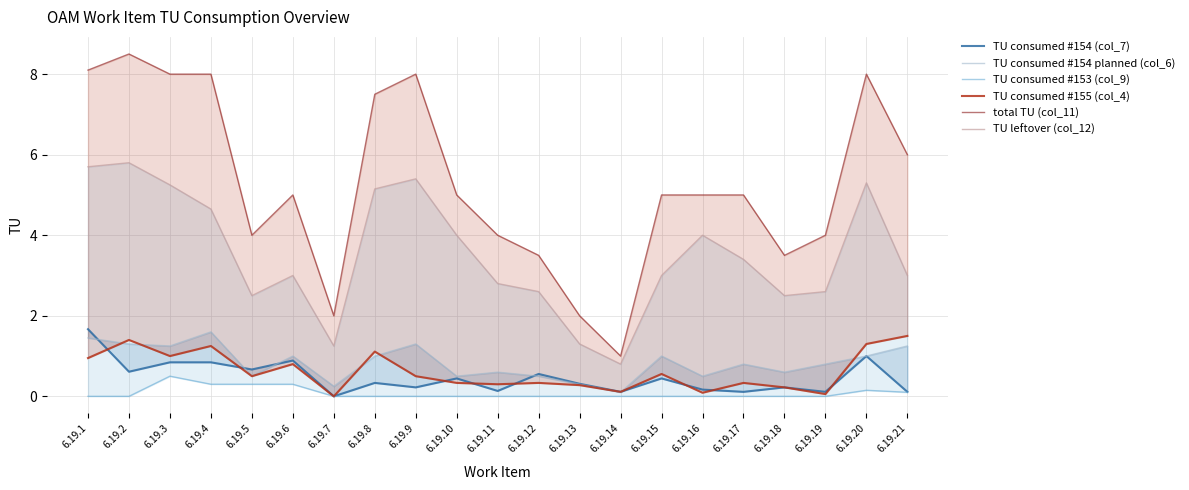

List the series in order of their peak value, lowest first.

TU consumed #153 (col_9), TU consumed #155 (col_4), TU consumed #154 planned (col_6), TU consumed #154 (col_7), TU leftover (col_12), total TU (col_11)